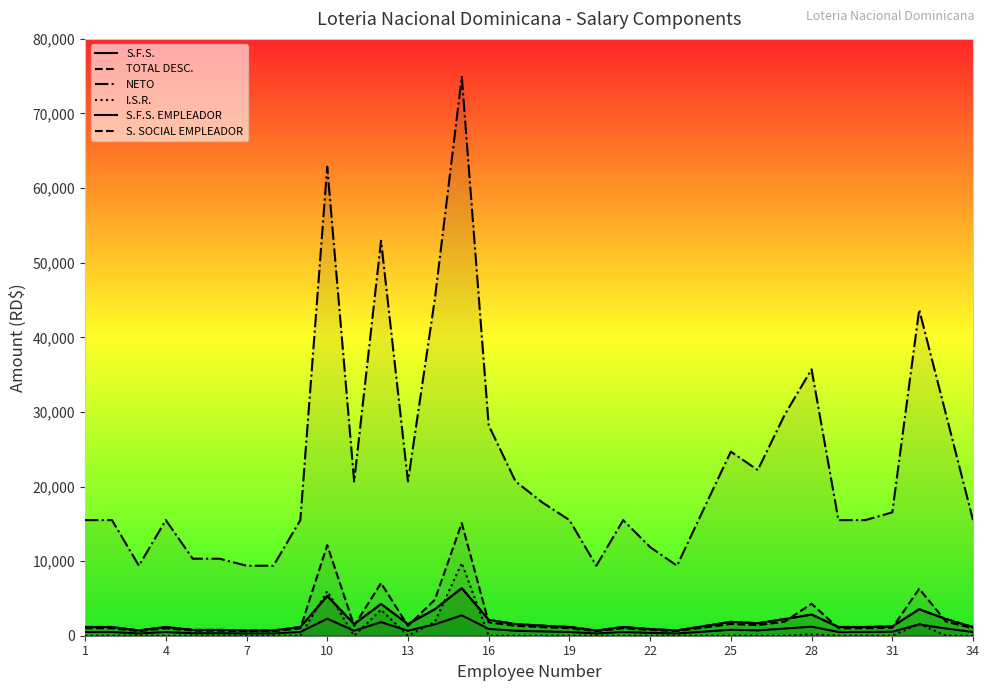

Which series has the largest range (max minus min)?

NETO